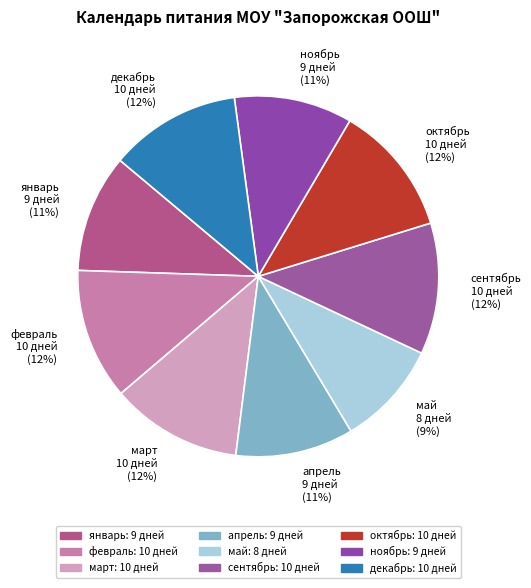

Is февраль the majority of the pie?

No